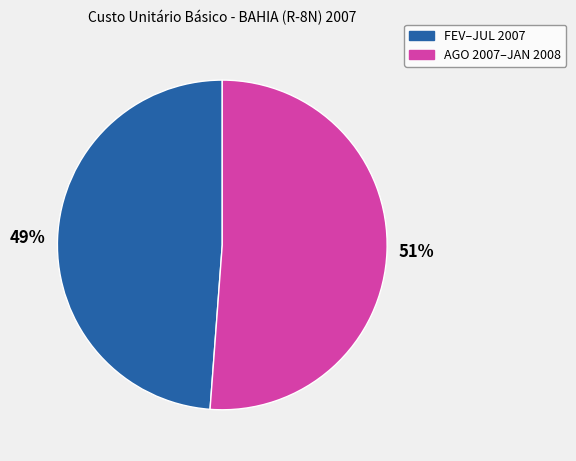

To the nearest percent, what is the average slice percentage?

50%